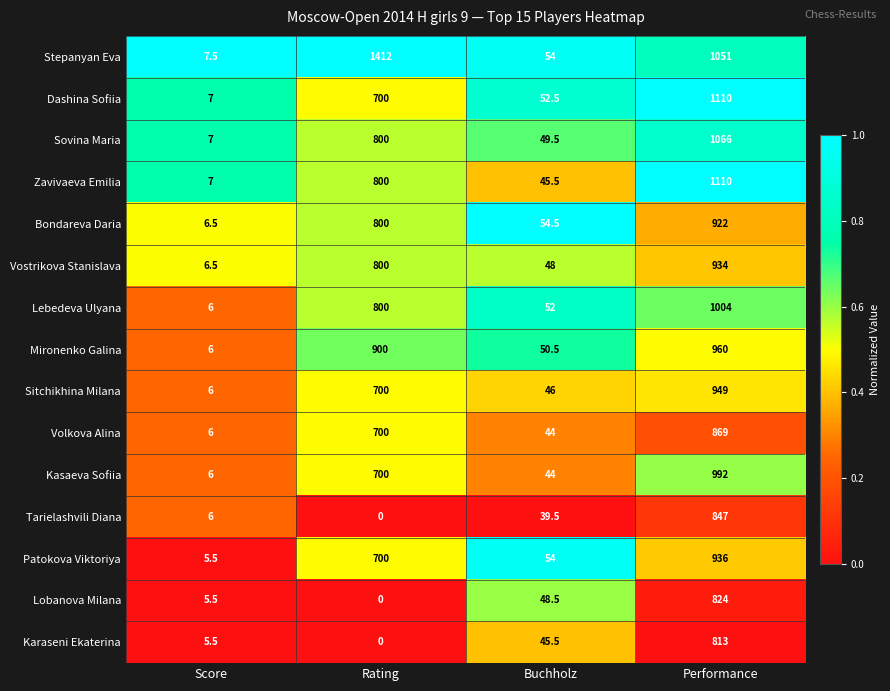

What is the difference between the highest and lowest values at Score?

2.0